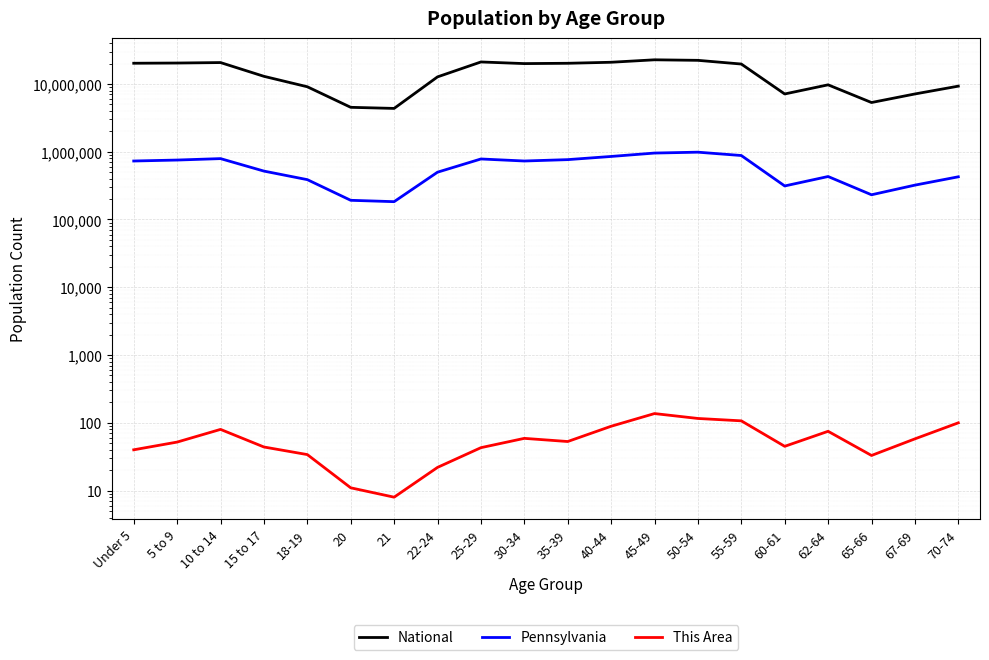

At which label is Pennsylvania closest to 583949?

15 to 17